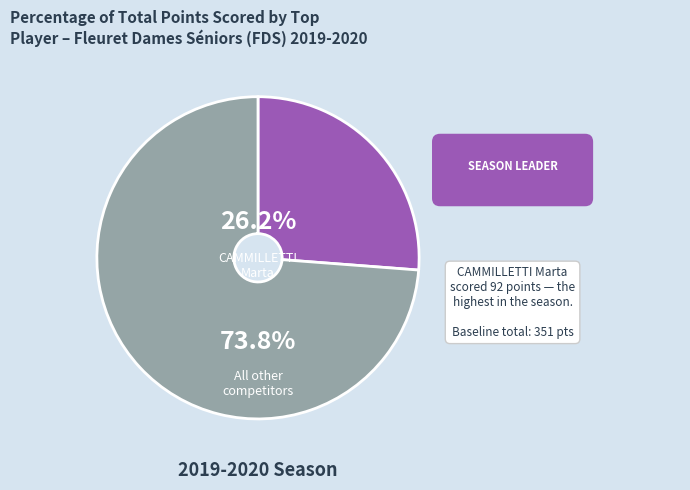

Is there a majority slice in this chart?

Yes